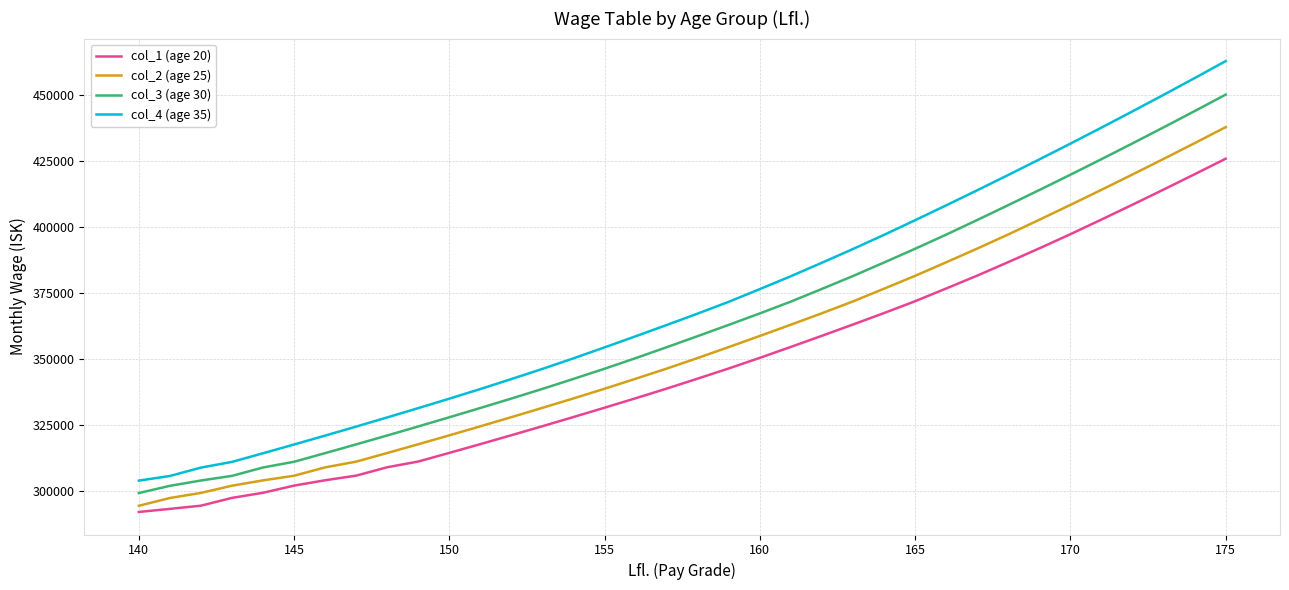

Which series has the largest range (max minus min)?

col_4 (age 35)